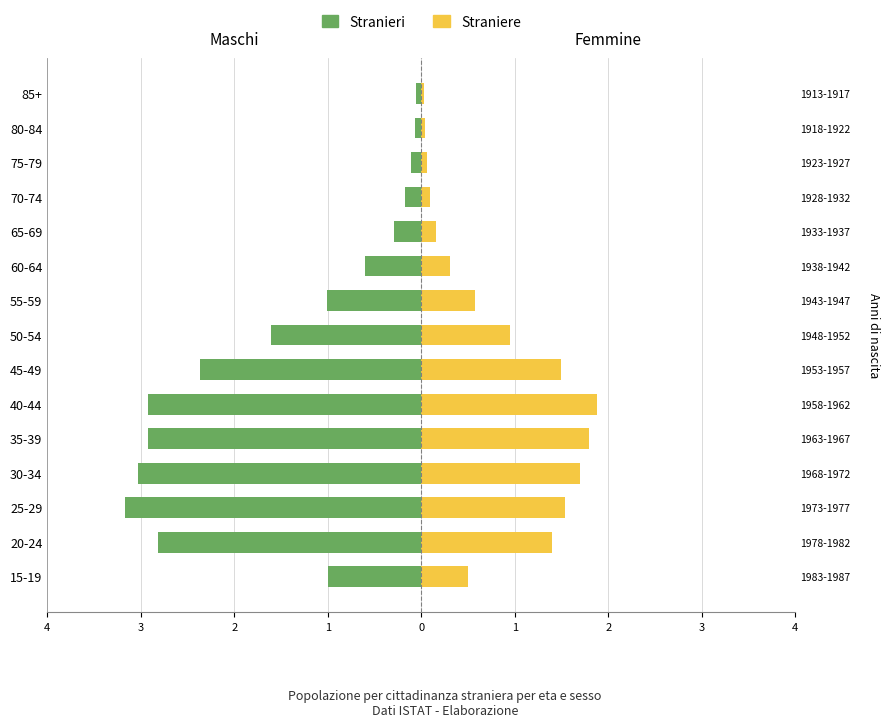

At 85+, list the series in order from largest to smallest.

Straniere, Stranieri